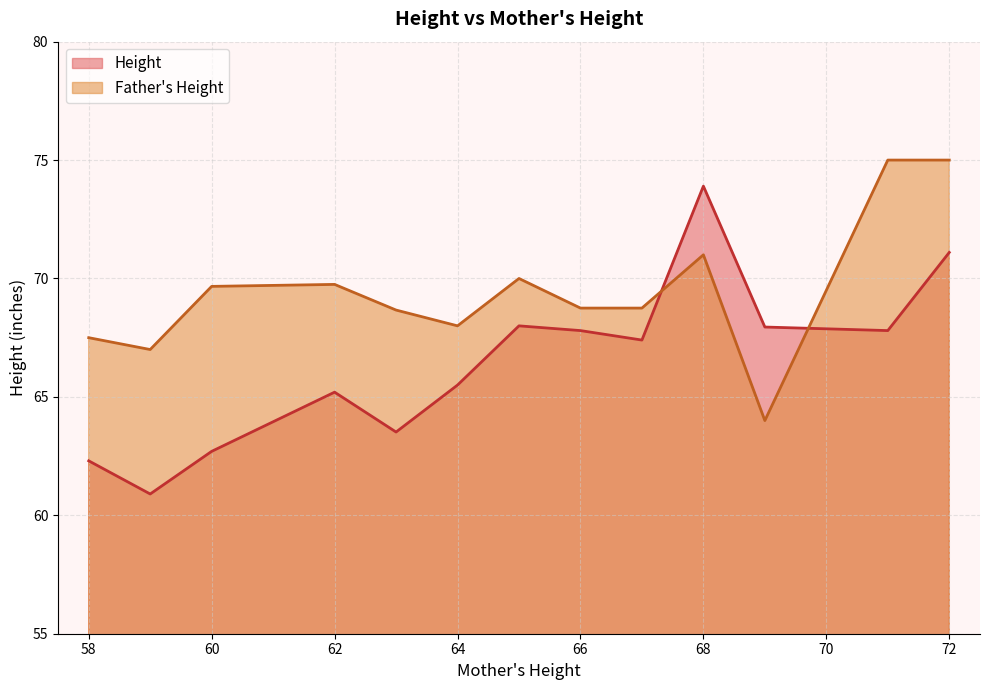

What is the maximum value shown in the chart?

75.0